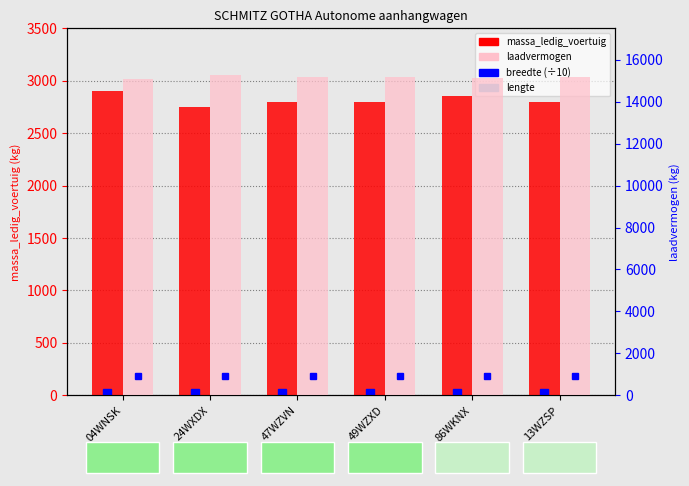

Count the number of categories in the chart.

6